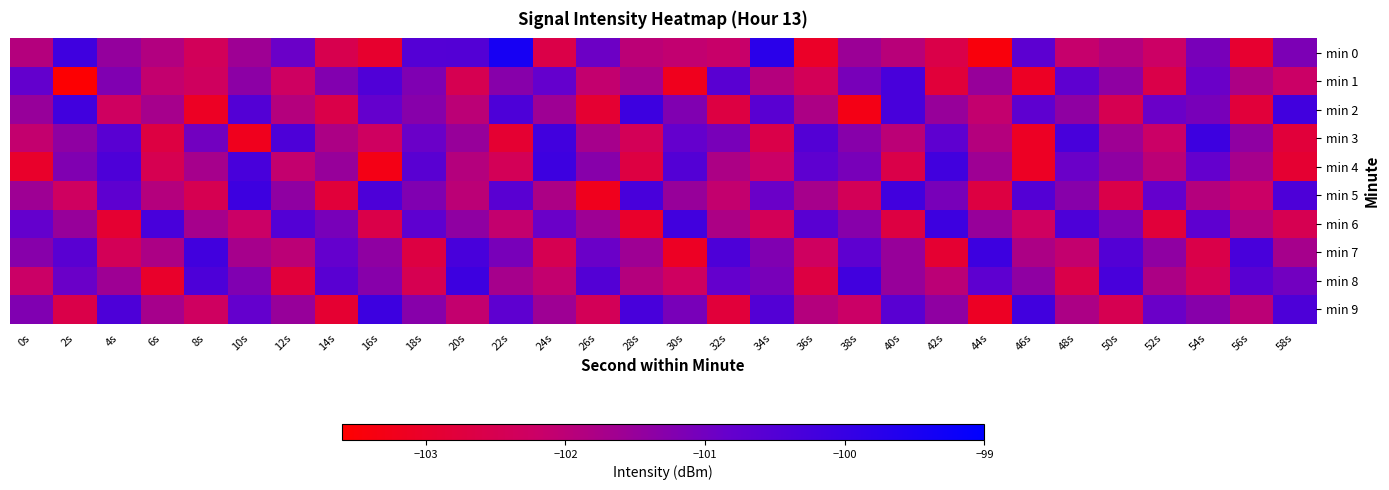

List the series in order of their peak value, highest first.

min 0, min 2, min 3, min 4, min 5, min 6, min 7, min 8, min 9, min 1